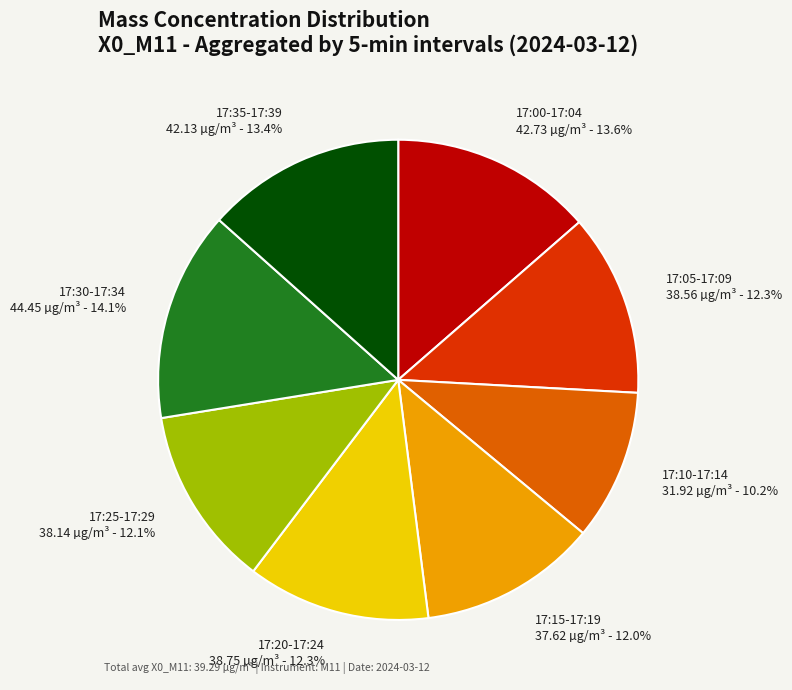

Which category has the biggest portion of the pie?

17:30-17:34